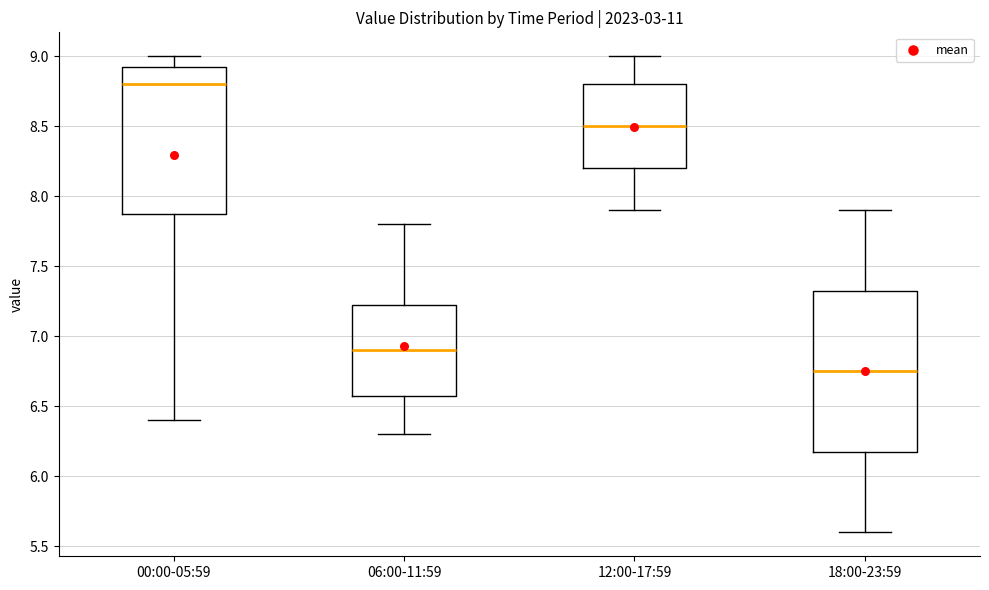

Reading left to right, read every box against the y-axis: the position of its median line, the range the box covers, and the ends of its whiskers. The values are not printed on the chart, so give them approximately, as read against the axis.

00:00-05:59: median 8.80, box 7.90 to 8.95, whiskers 6.40 to 9.00
06:00-11:59: median 6.90, box 6.60 to 7.25, whiskers 6.30 to 7.80
12:00-17:59: median 8.50, box 8.20 to 8.80, whiskers 7.90 to 9.00
18:00-23:59: median 6.75, box 6.20 to 7.35, whiskers 5.60 to 7.90